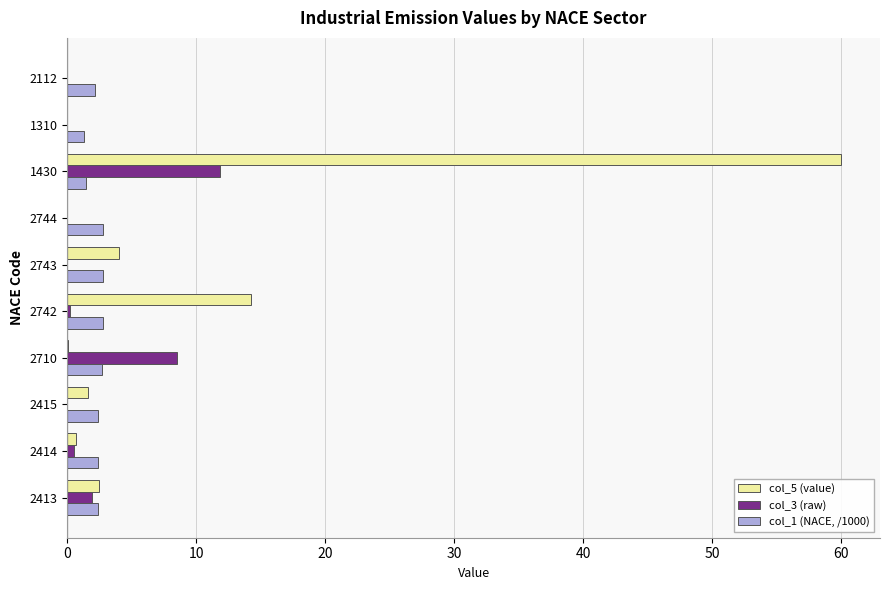

Where is col_5 (value) nearest to the value 30?

2742